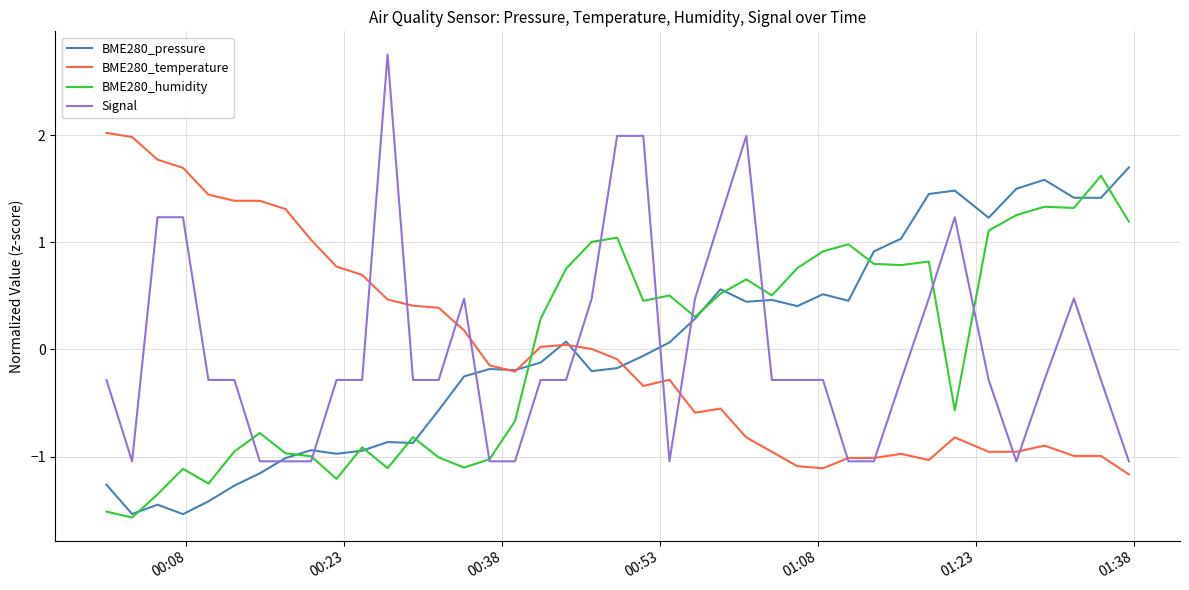

After their last crossing, which series has the higher values: BME280_temperature or BME280_humidity?

BME280_humidity